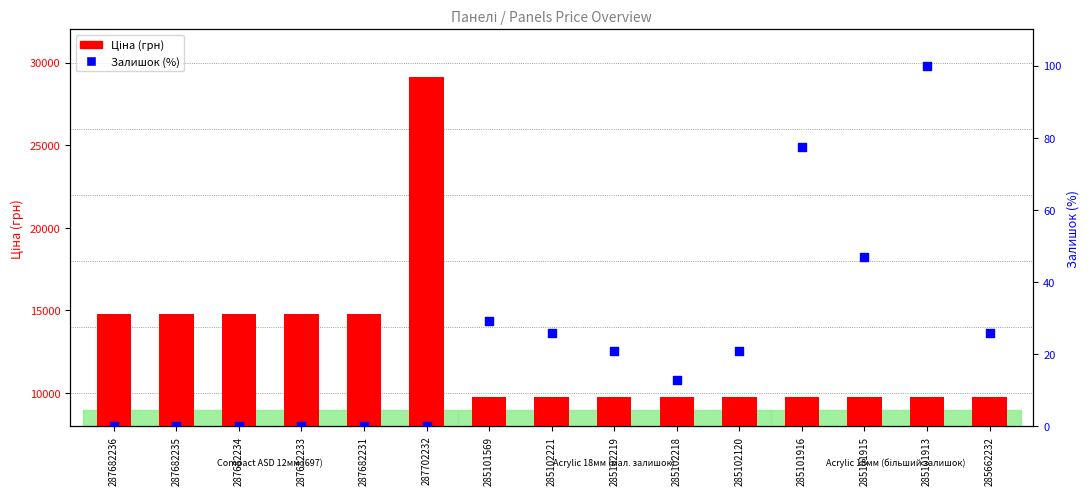

Which series reaches the maximum Y coordinate?

Ціна